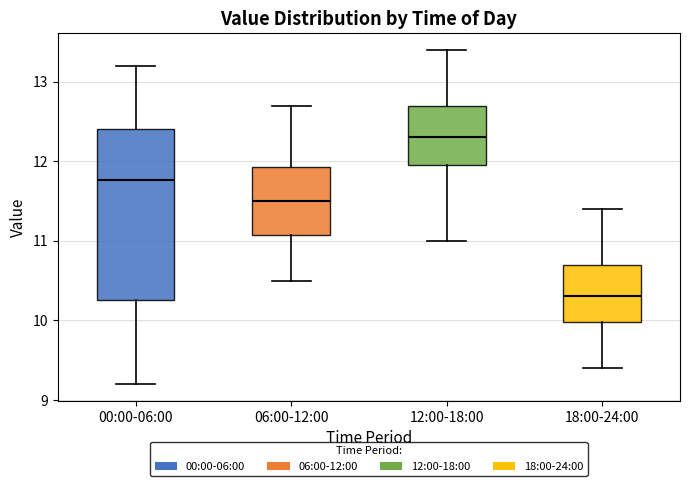

Reading left to right, read every box against the y-axis: the position of its median line, the range the box covers, and the ends of its whiskers. The values are not printed on the chart, so give them approximately, as read against the axis.

00:00-06:00: median 11.8, box 10.3 to 12.4, whiskers 9.2 to 13.2
06:00-12:00: median 11.5, box 11.1 to 11.9, whiskers 10.5 to 12.7
12:00-18:00: median 12.3, box 12.0 to 12.7, whiskers 11.0 to 13.4
18:00-24:00: median 10.3, box 10.0 to 10.7, whiskers 9.4 to 11.4